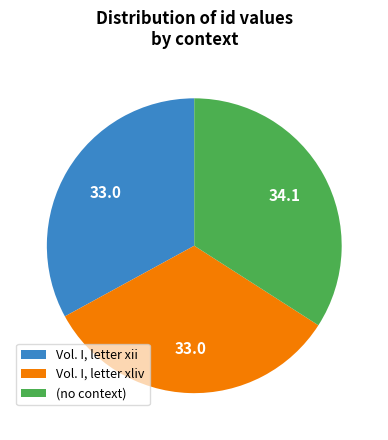

Is the sum of Vol. I, letter xii and Vol. I, letter xliv greater than half?

Yes